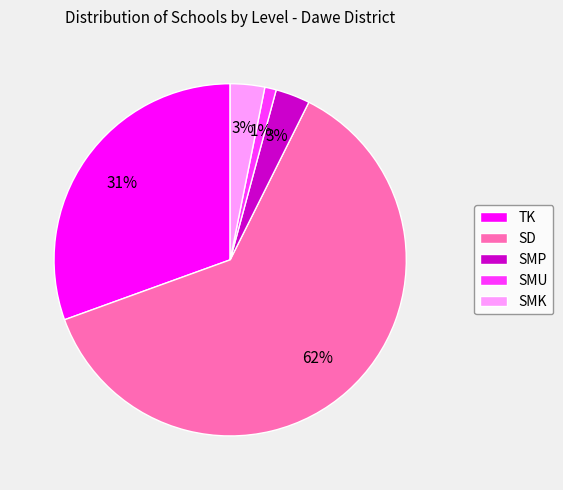

Is it true that SMK is 3% of the pie?

True